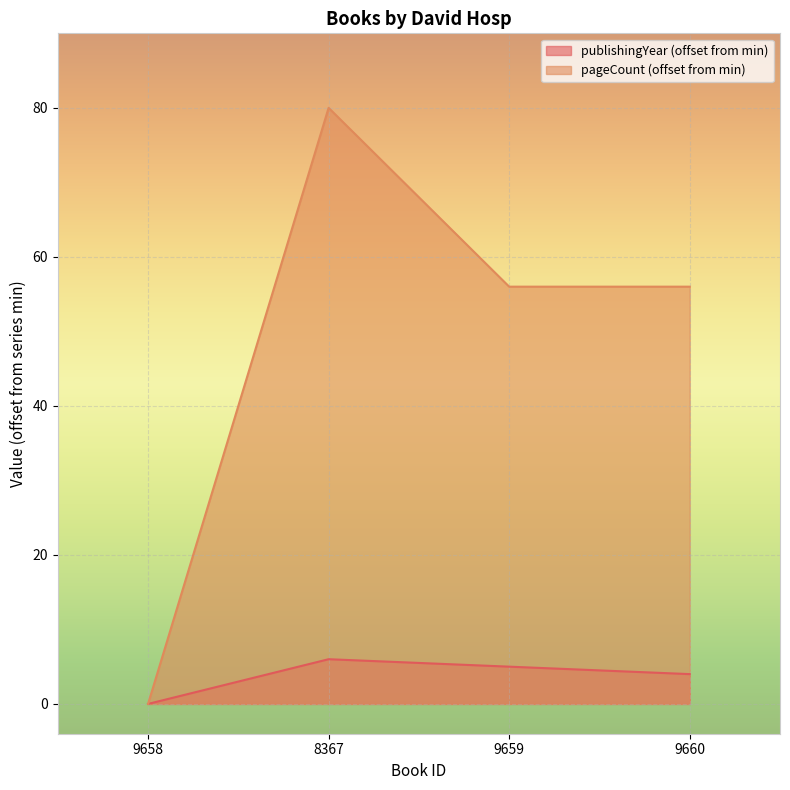

Does the chart display data point markers on the line(s)?

No